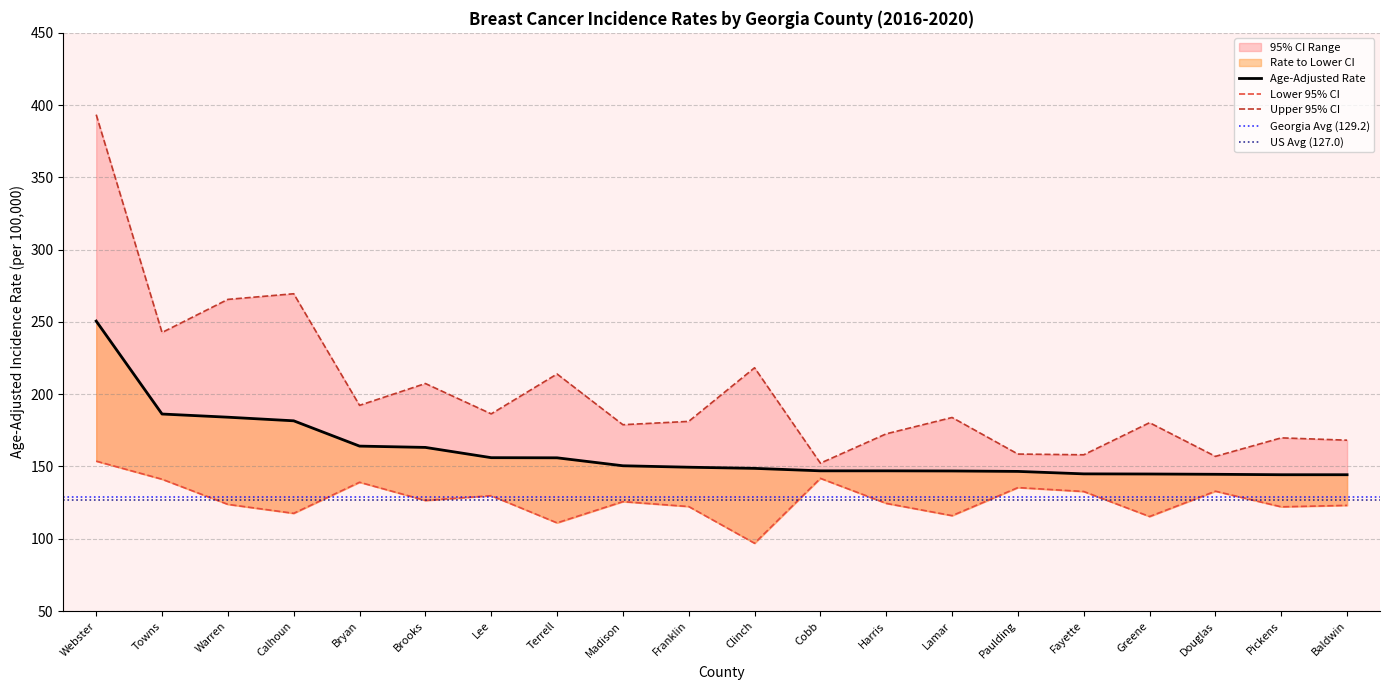

How many interior local valleys does the Lower 95% CI series have?

7